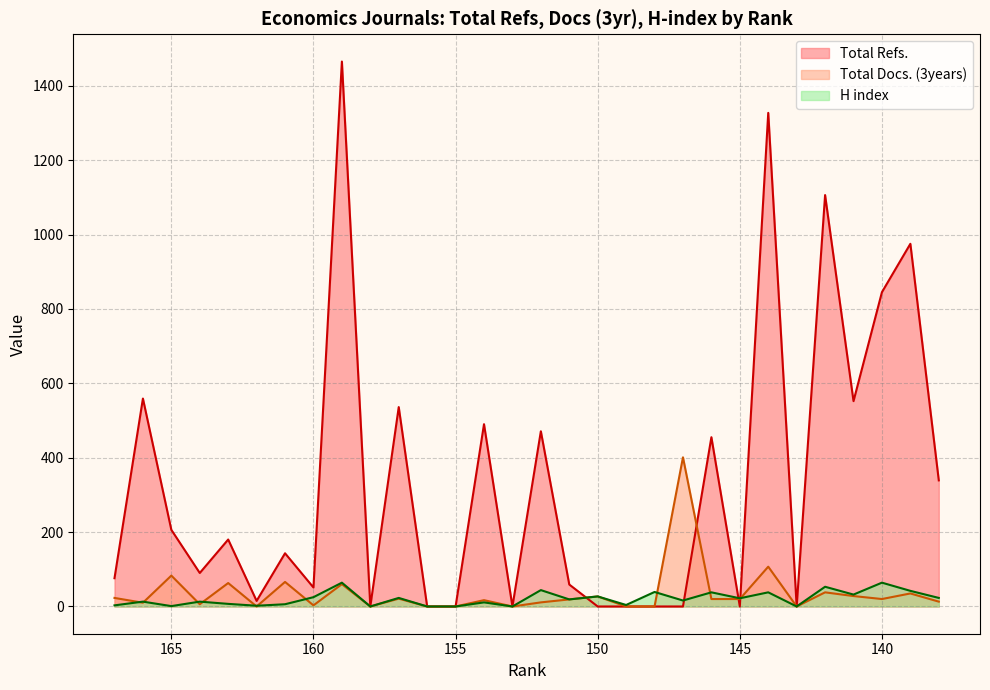

After their last crossing, which series has the higher values: Total Refs. or H index?

Total Refs.